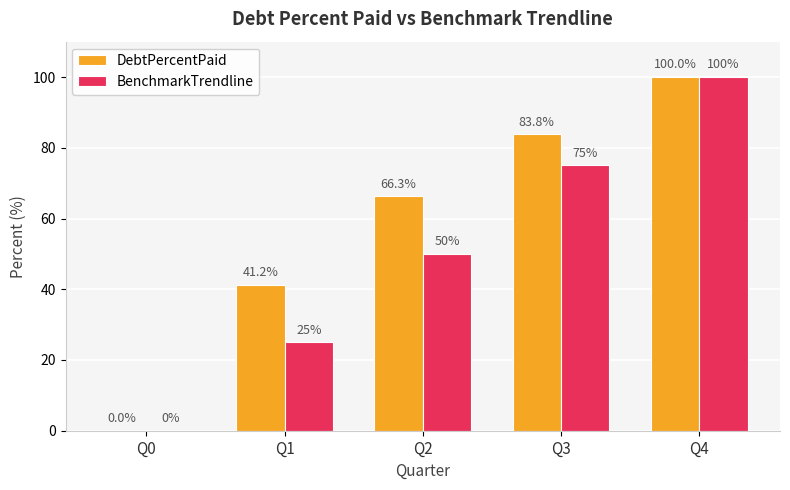

Reading left to right, what are all the values shown in this chart?

DebtPercentPaid: 0.0	41.2	66.3	83.8	100.0
BenchmarkTrendline: 0.0	25.0	50.0	75.0	100.0